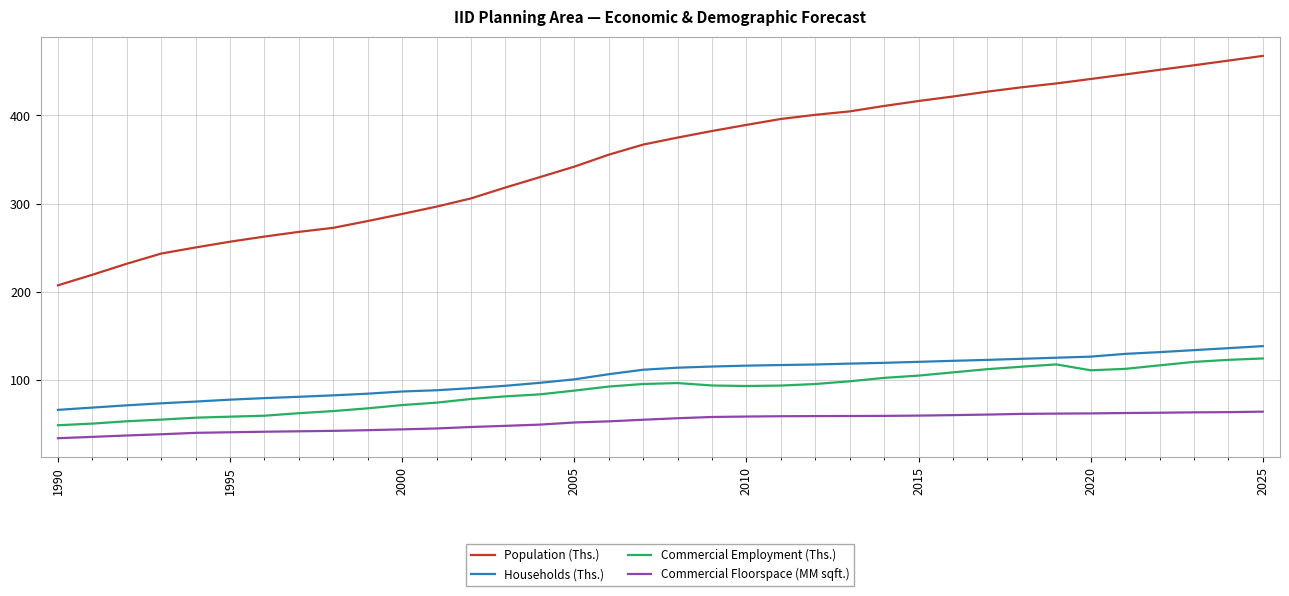

True or false: Households (Ths.) and Commercial Employment (Ths.) cross at least once.

False